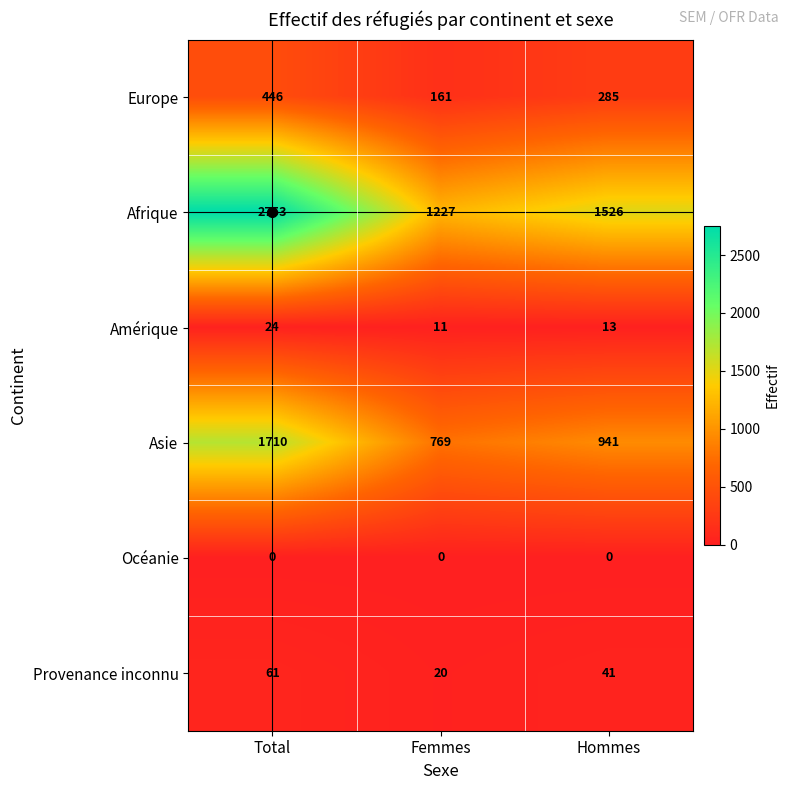

Rank the series by their maximum value, from highest to lowest.

Afrique, Asie, Europe, Provenance inconnu, Amérique, Océanie